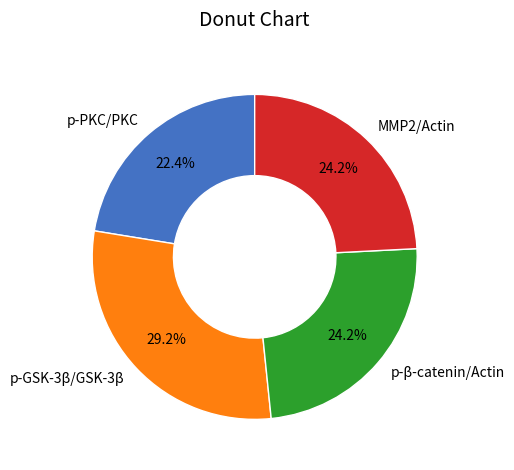

What is the total percentage of p-GSK-3β/GSK-3β and p-PKC/PKC?

51.6%